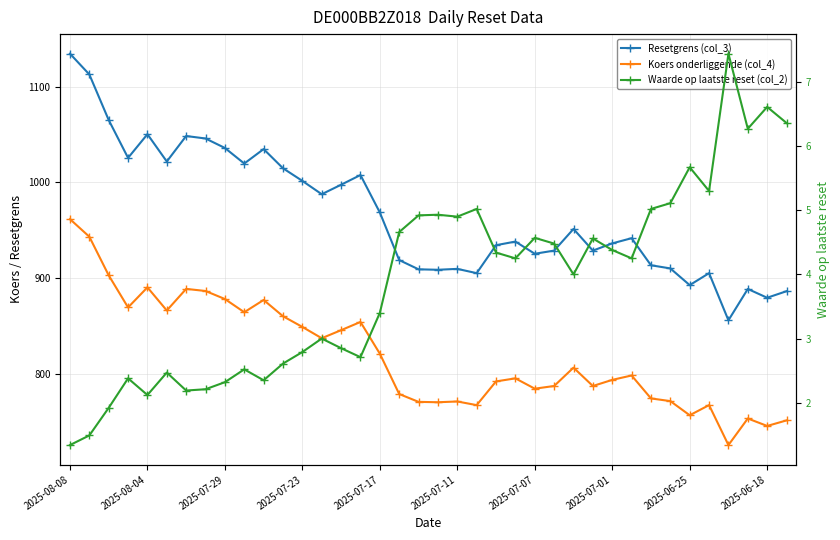

The Resetgrens (col_3) series shows 905.1 at 33. True or false?

True